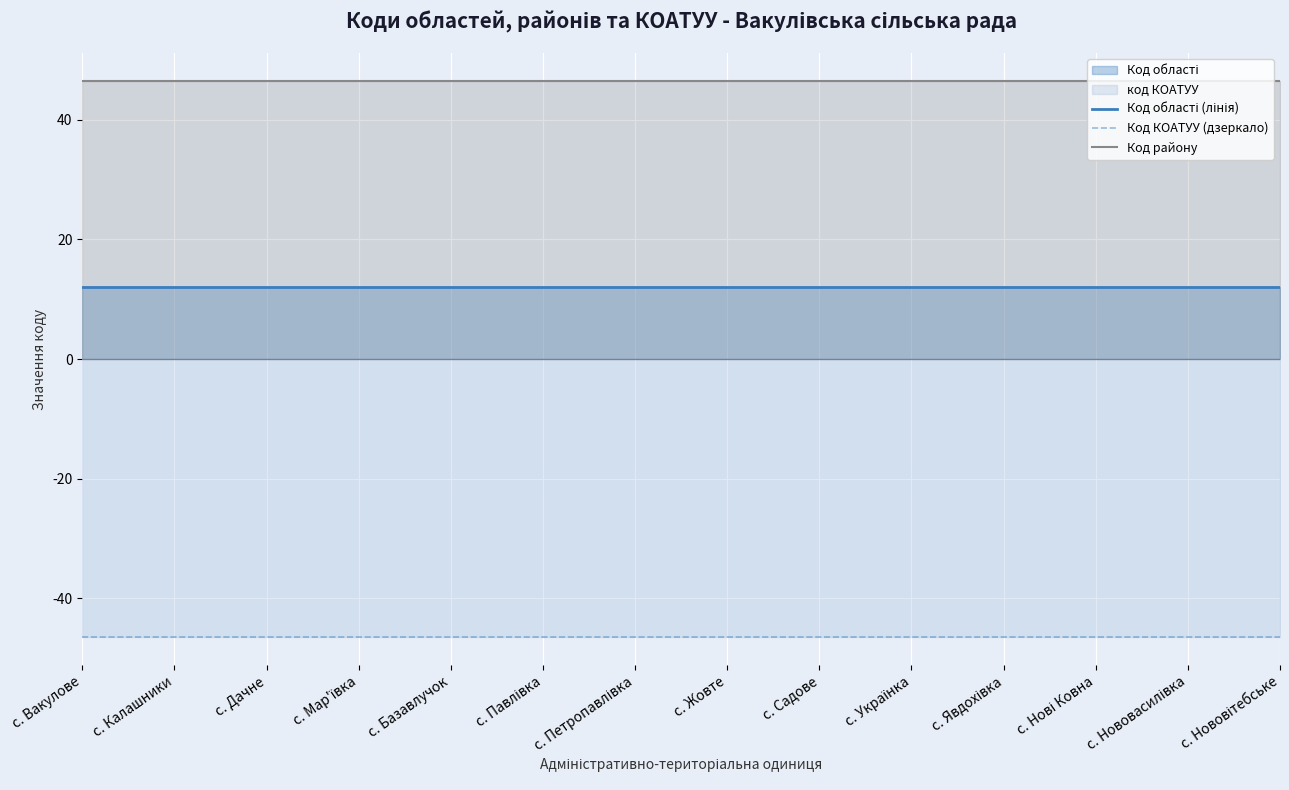

Which category has the highest value in the Код КОАТУУ (дзеркало) series?

с. Вакулове